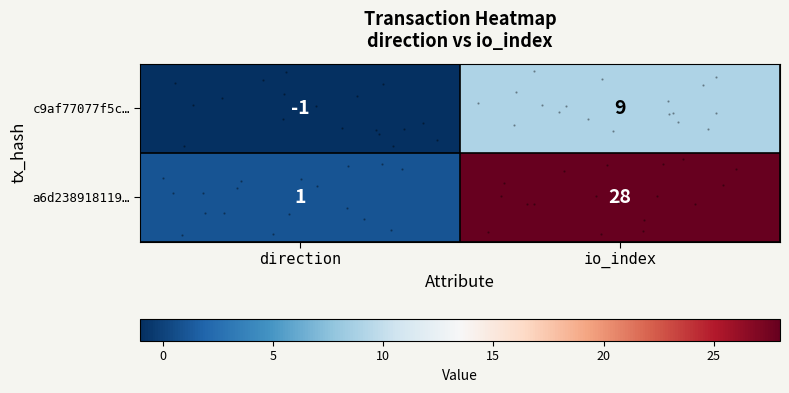

List the labels in order of a6d238918119… value, largest first.

io_index, direction